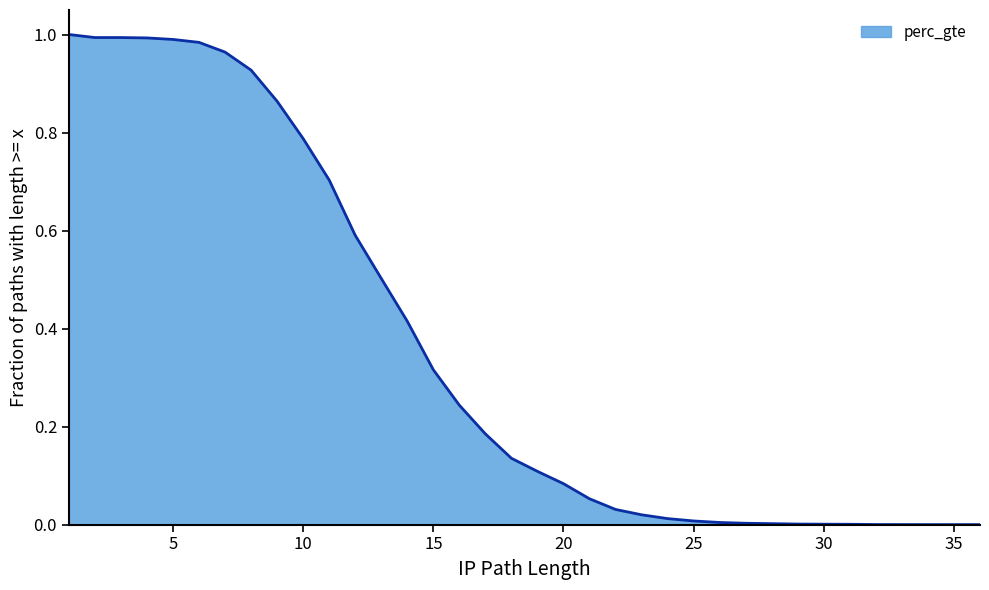

What is the greatest value displayed?

1.0